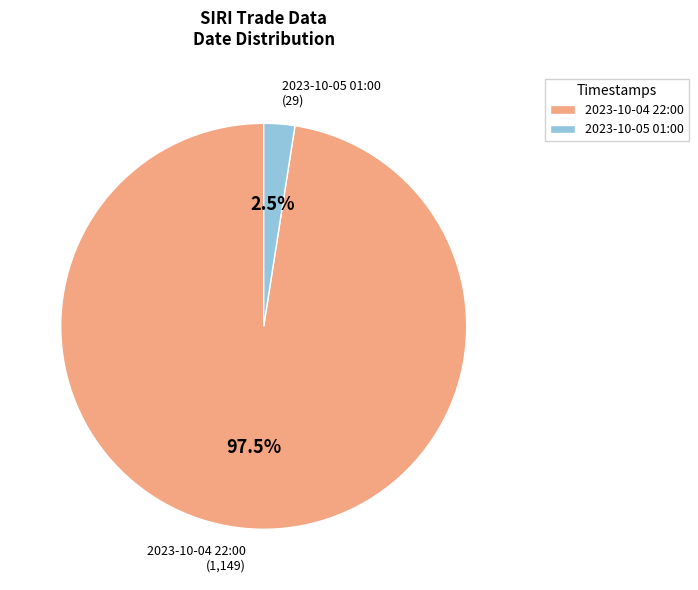

Between 2023-10-04 22:00 (1,149) and 2023-10-05 01:00 (29), which is larger?

2023-10-04 22:00 (1,149)